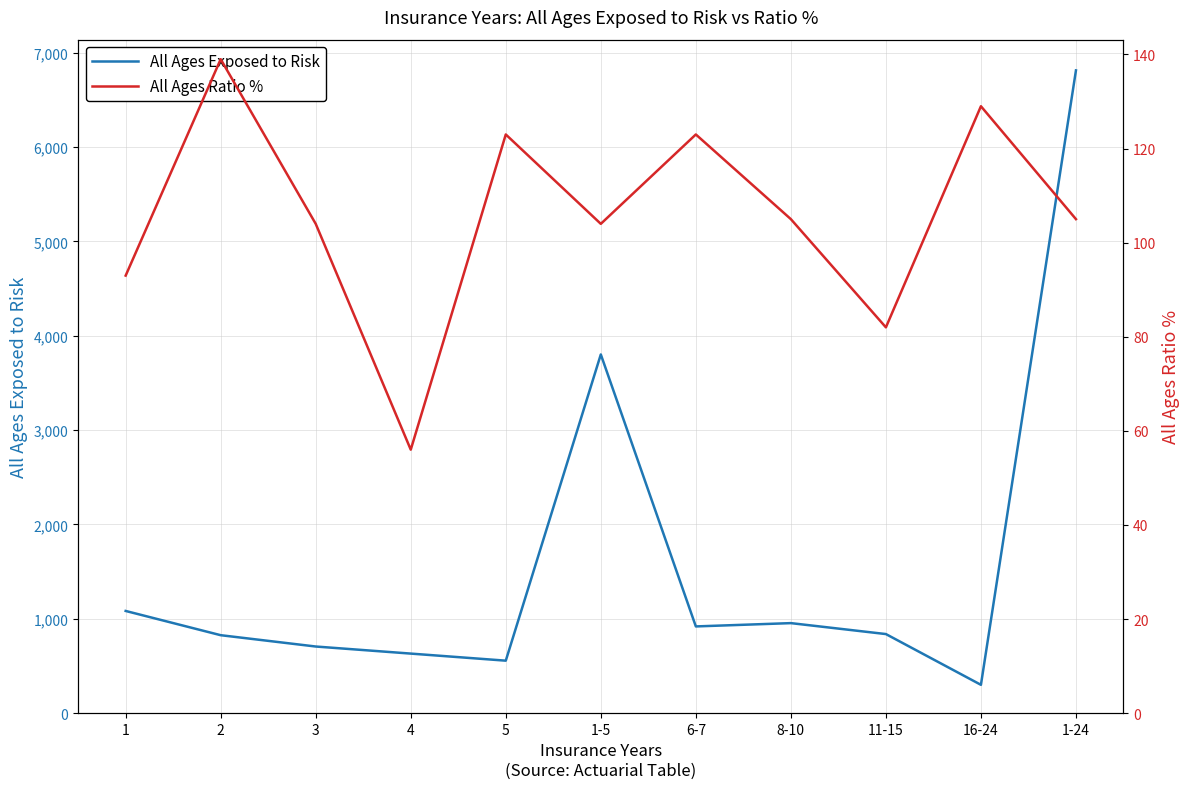

The All Ages Exposed to Risk series shows 2409 at 1-5. True or false?

False